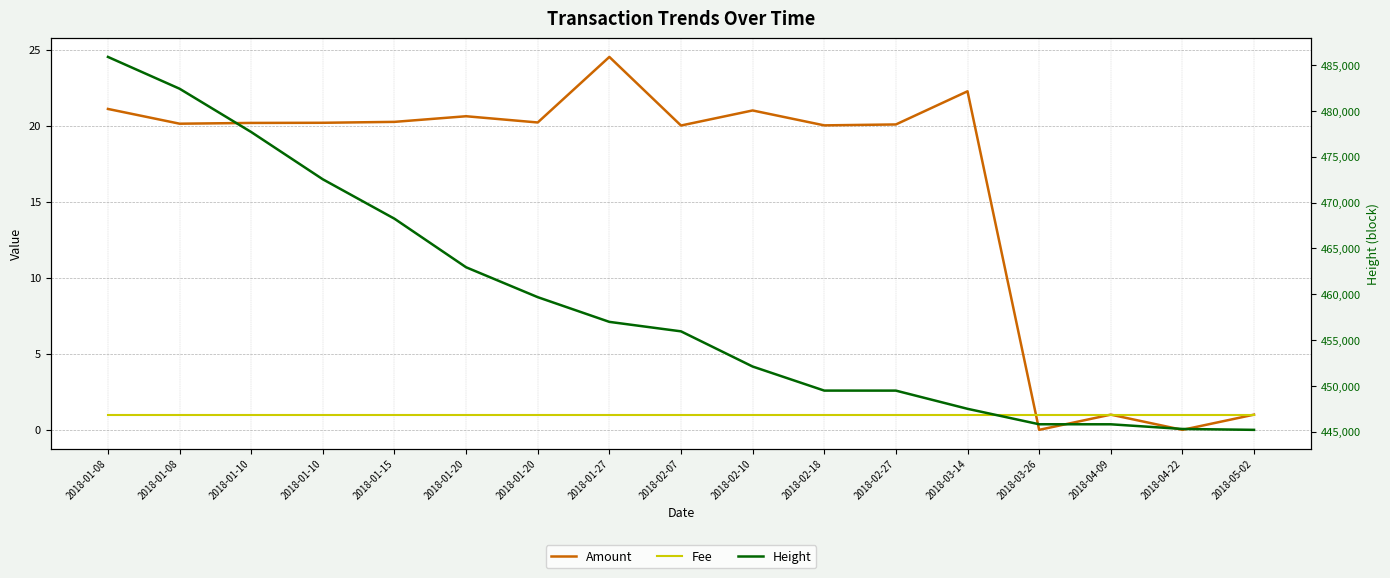

What is the maximum value for Amount?

24.5